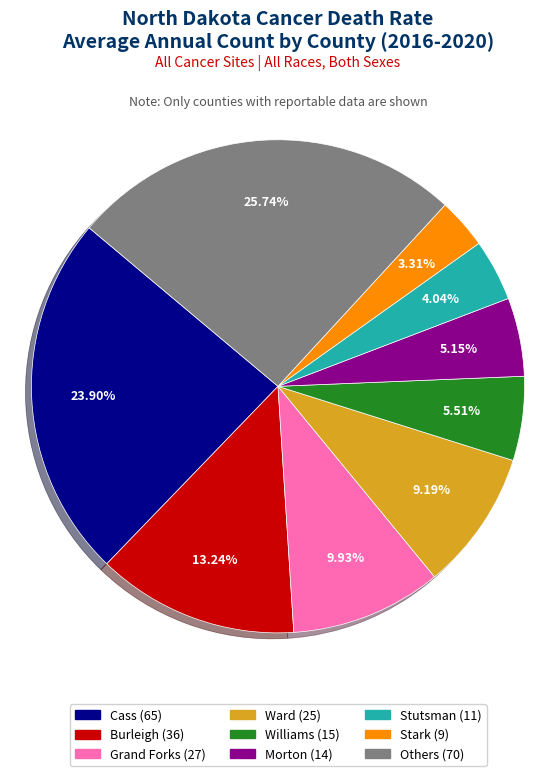

Count the number of slices in the pie.

9